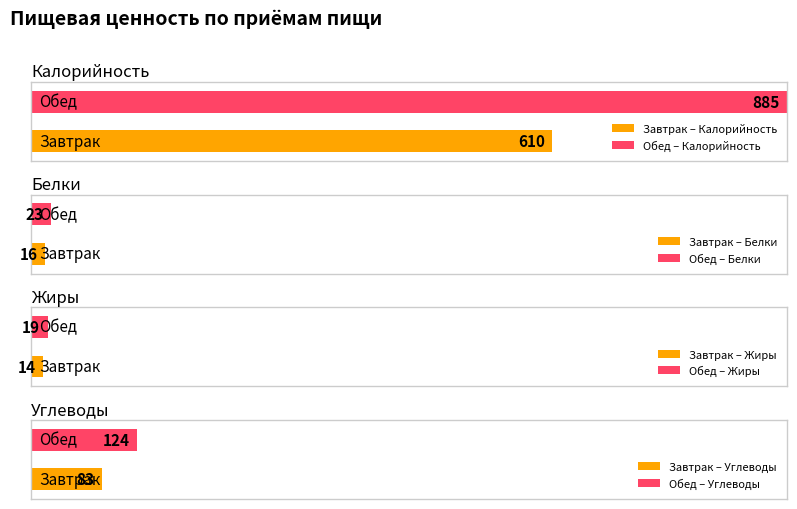

Count the Белки values in the range 16 to 23.

2